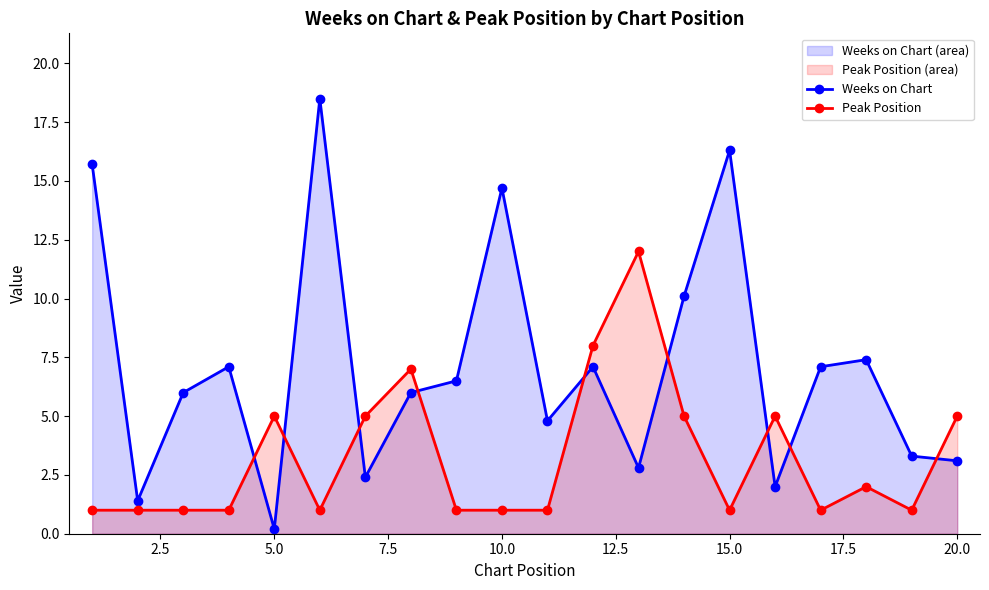

What is the difference between the maximum and minimum values in the Peak Position series?

11.0